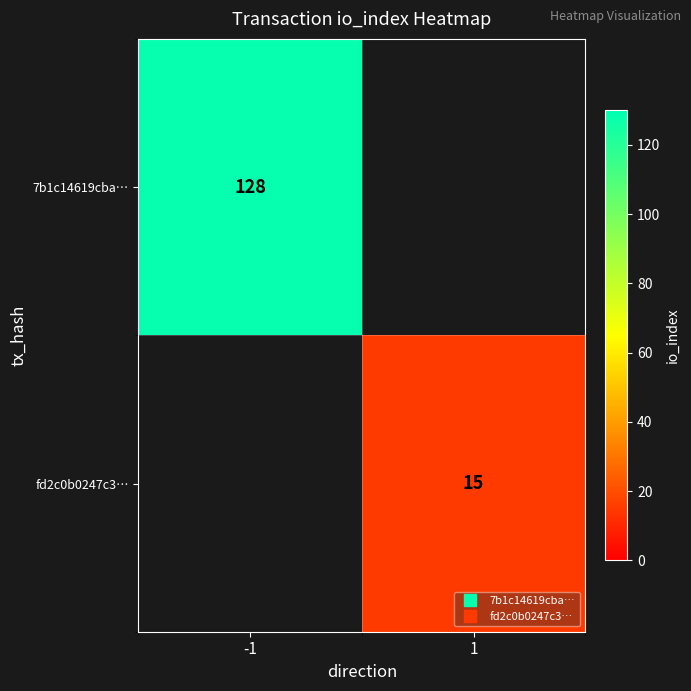

Count the number of data series in this chart.

2